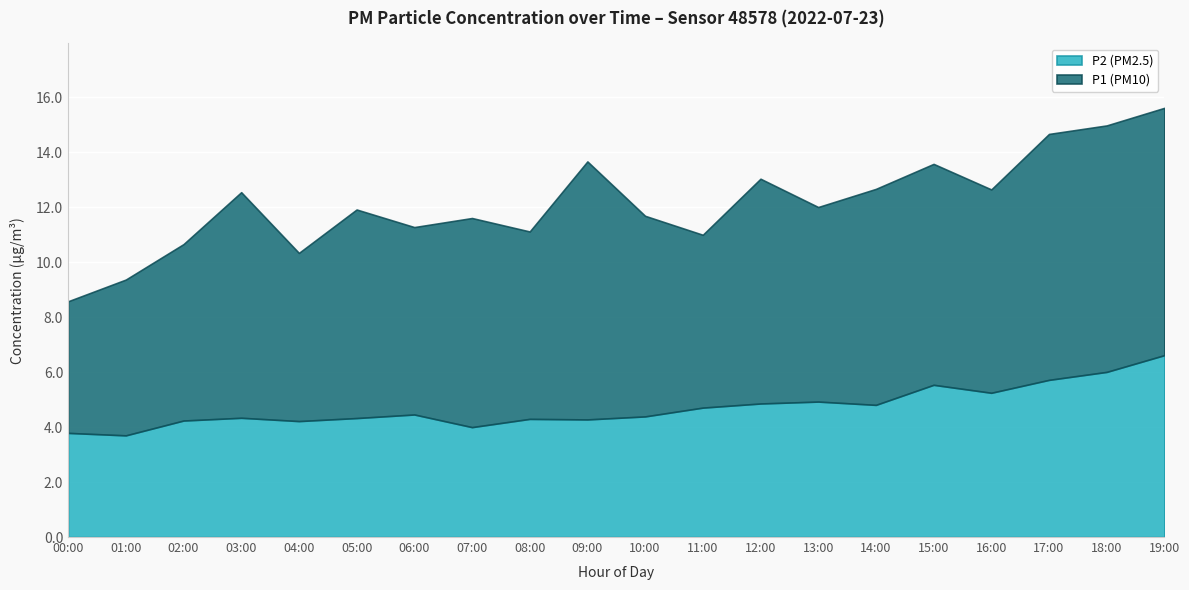

Which series has the largest range (max minus min)?

P1